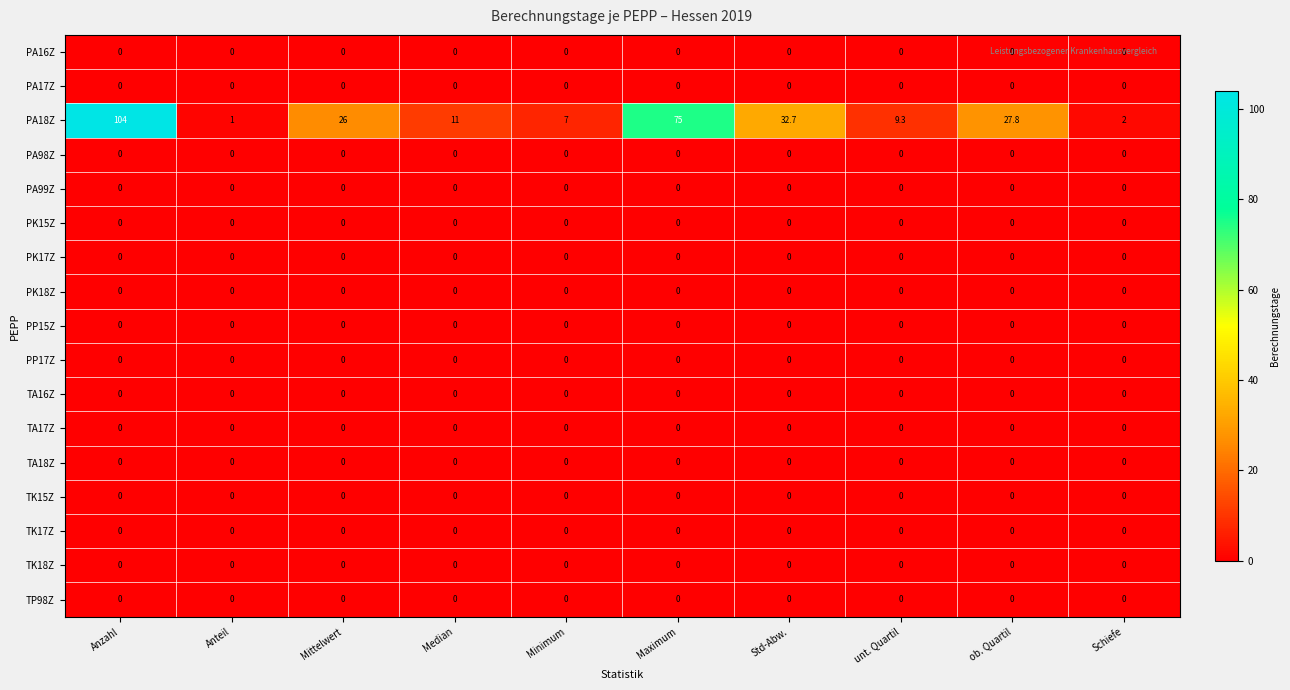

How many data points does each series have?

10